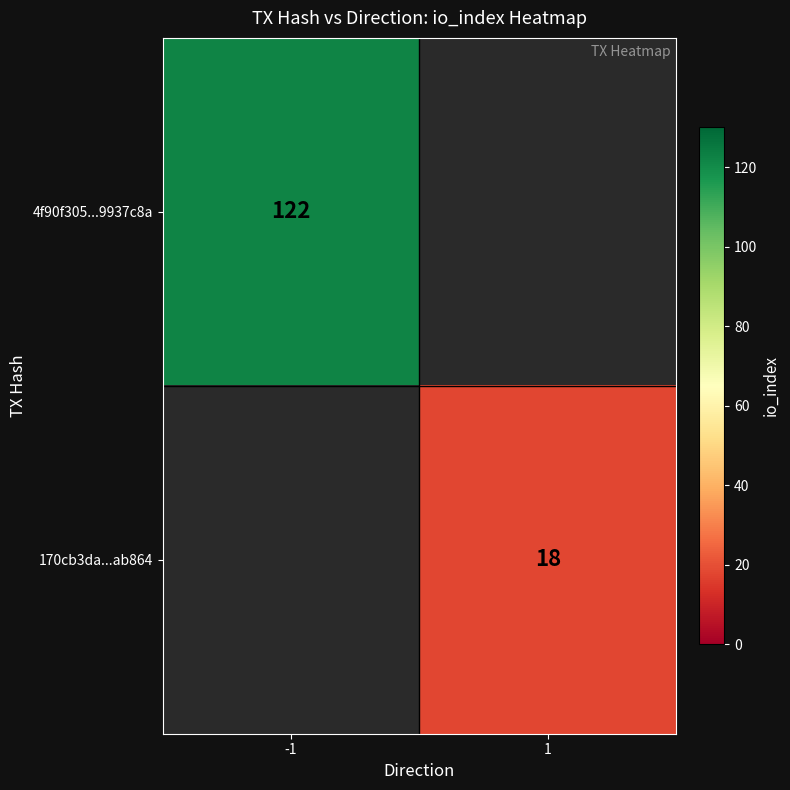

Is the value of 4f90f305...9937c8a at -1 greater than the value of 170cb3da...ab864 at 1?

Yes